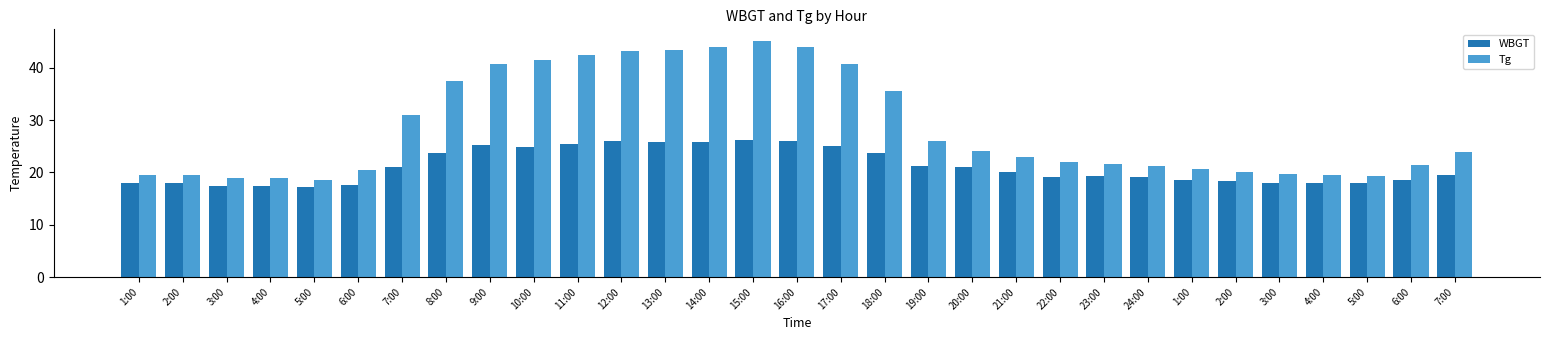

What is the value of the WBGT bar at the 30th from the left?

17.7